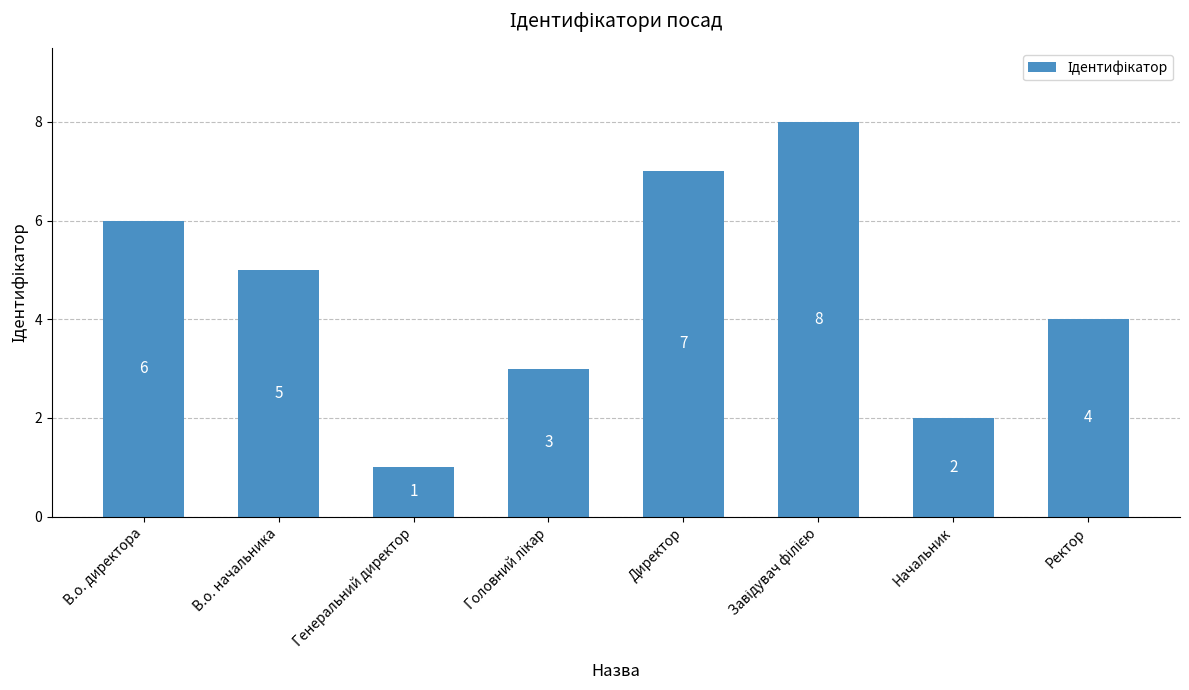

What is the difference between the maximum and second lowest values?

6